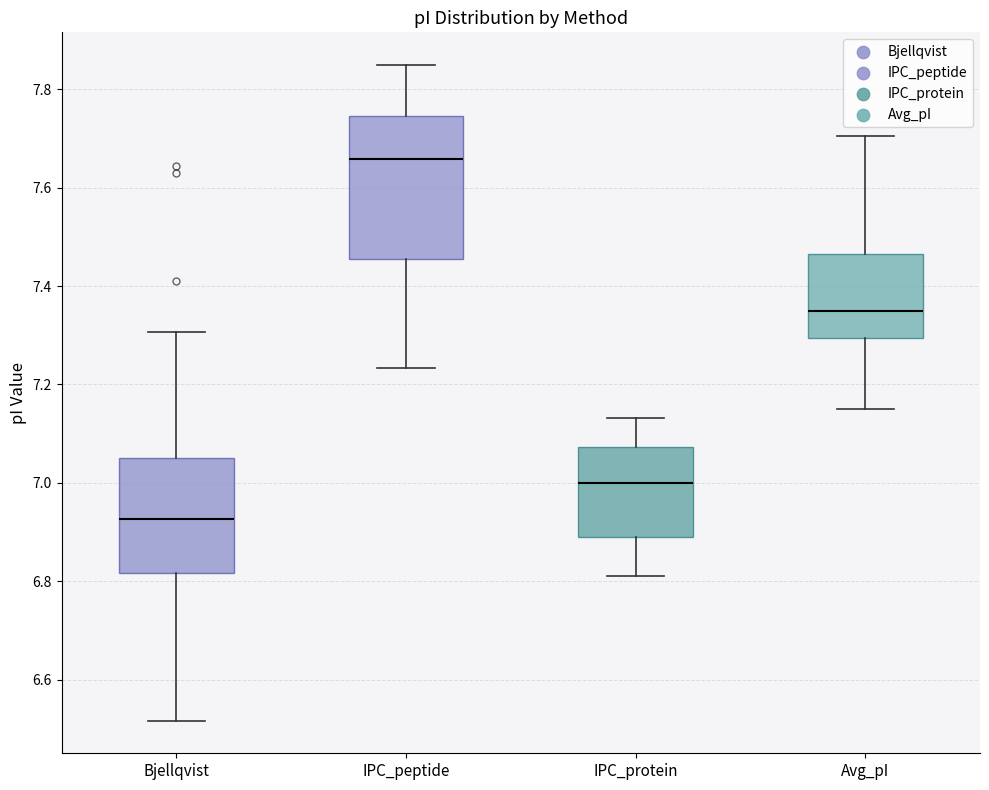

Reading left to right, read every box against the y-axis: the position of its median line, the range the box covers, and the ends of its whiskers. The values are not printed on the chart, so give them approximately, as read against the axis.

Bjellqvist: median 6.92, box 6.82 to 7.06, whiskers 6.52 to 7.30
IPC_peptide: median 7.66, box 7.46 to 7.74, whiskers 7.24 to 7.84
IPC_protein: median 7.00, box 6.90 to 7.08, whiskers 6.82 to 7.14
Avg_pI: median 7.36, box 7.30 to 7.46, whiskers 7.16 to 7.70